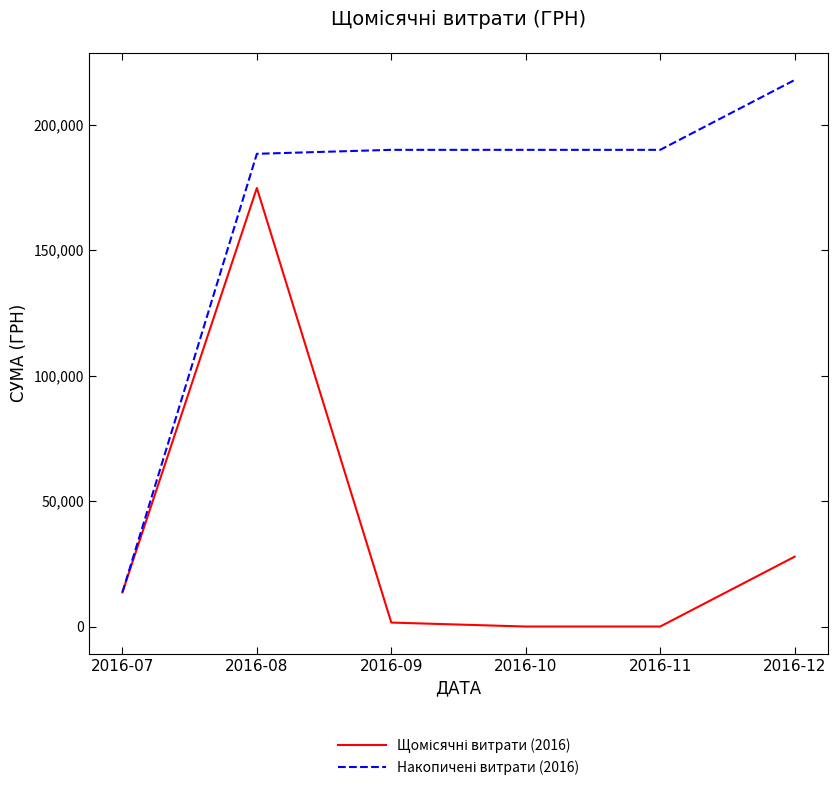

At which category is the sum across all series the highest?

2016-08